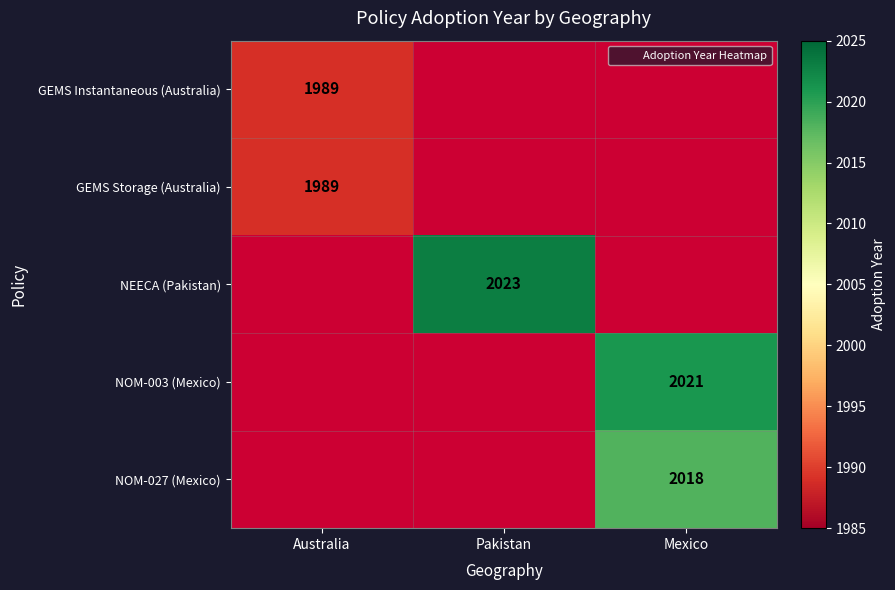

Which series has the largest total across all categories?

NEECA (Pakistan)